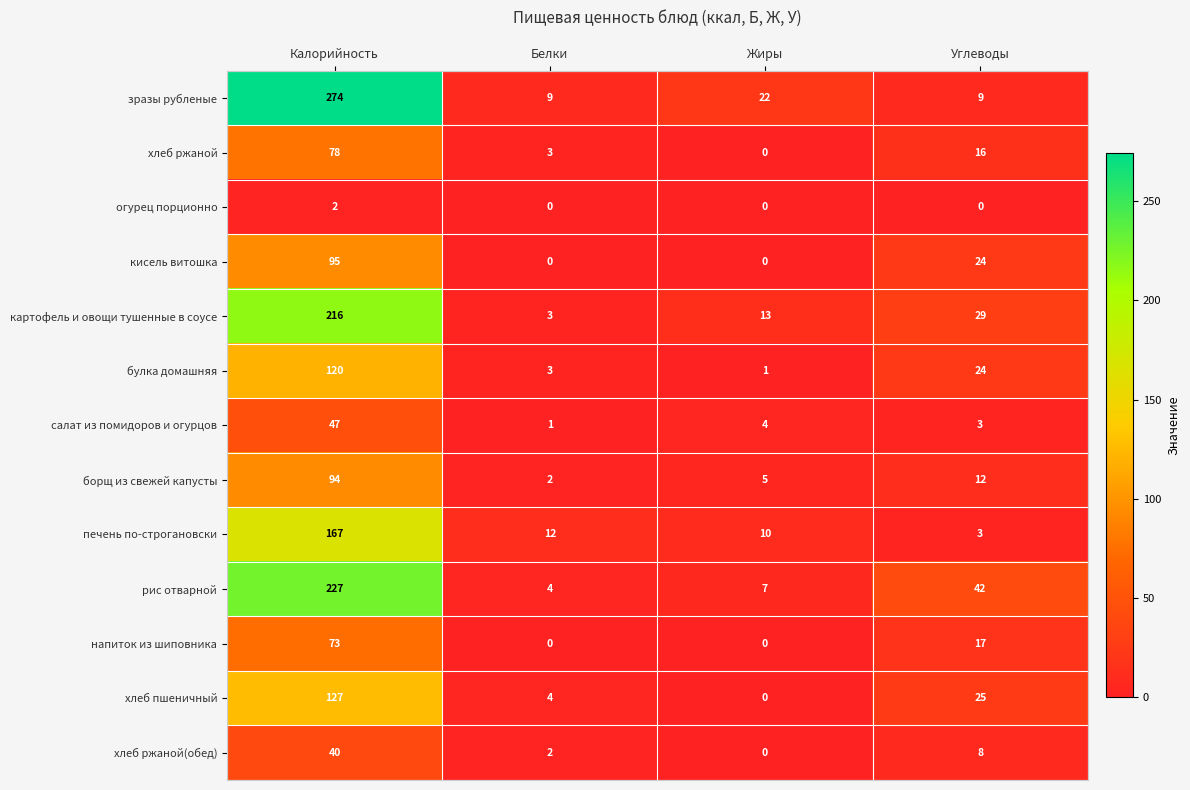

What is the sum of the хлеб ржаной(обед) values at Калорийность and Углеводы?

48